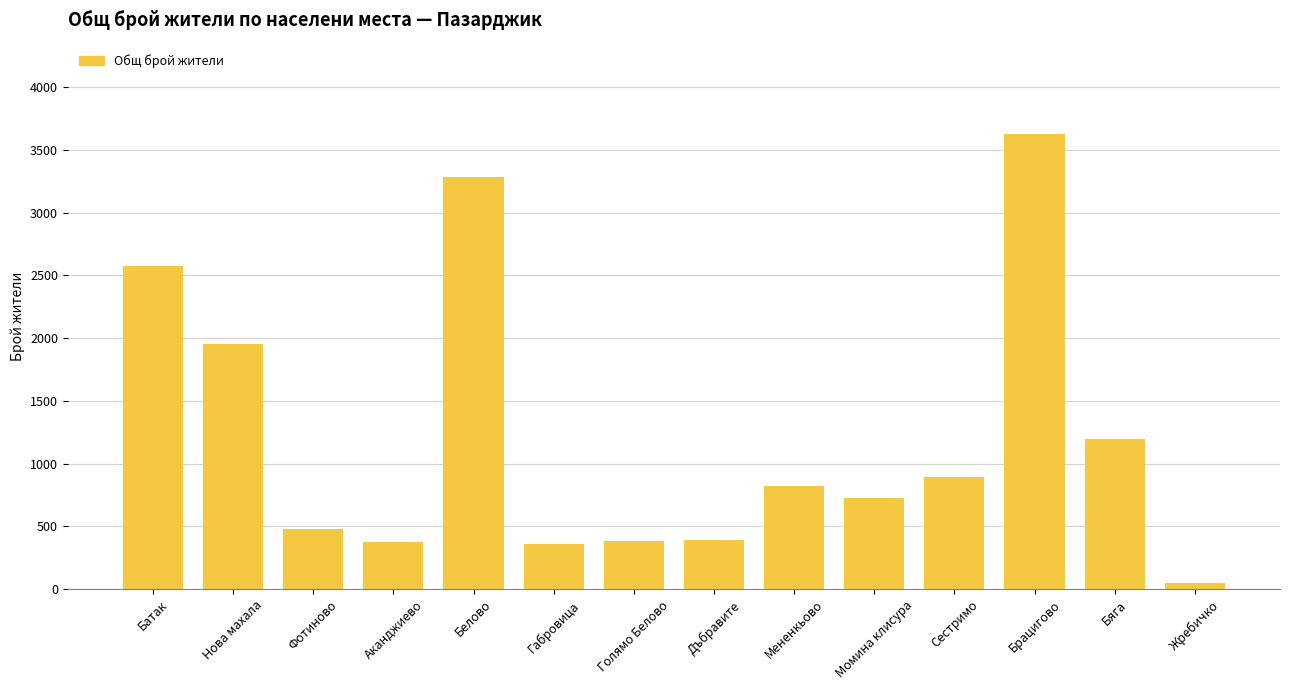

What is the label of the 12th bar from the left?

Брацигово